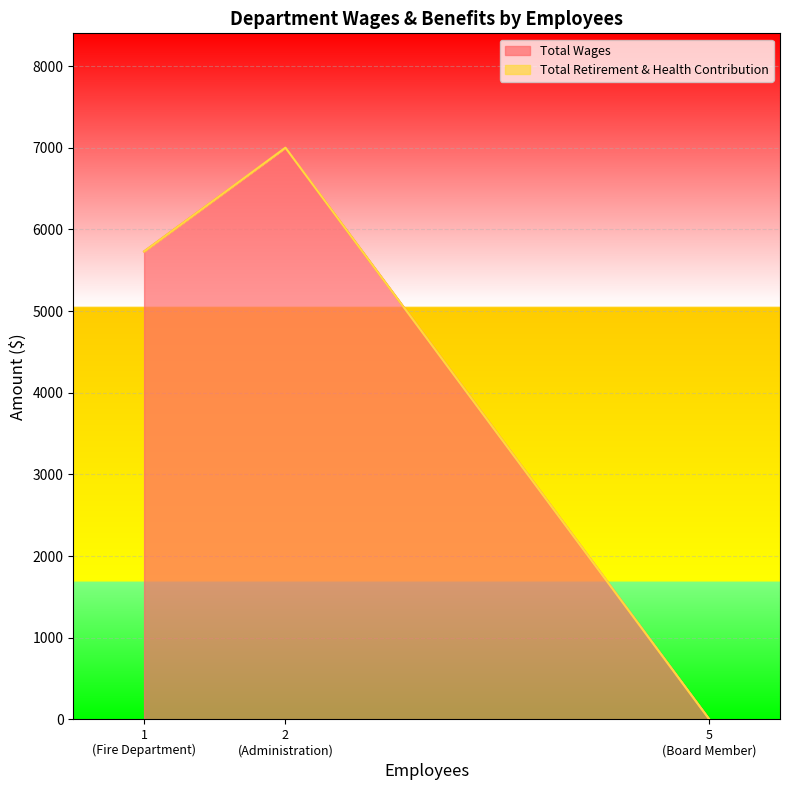

What is the highest value of the Total Wages series?

7000